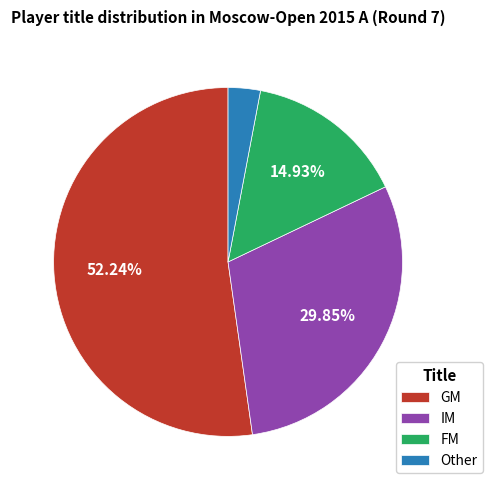

Which category has the biggest portion of the pie?

GM